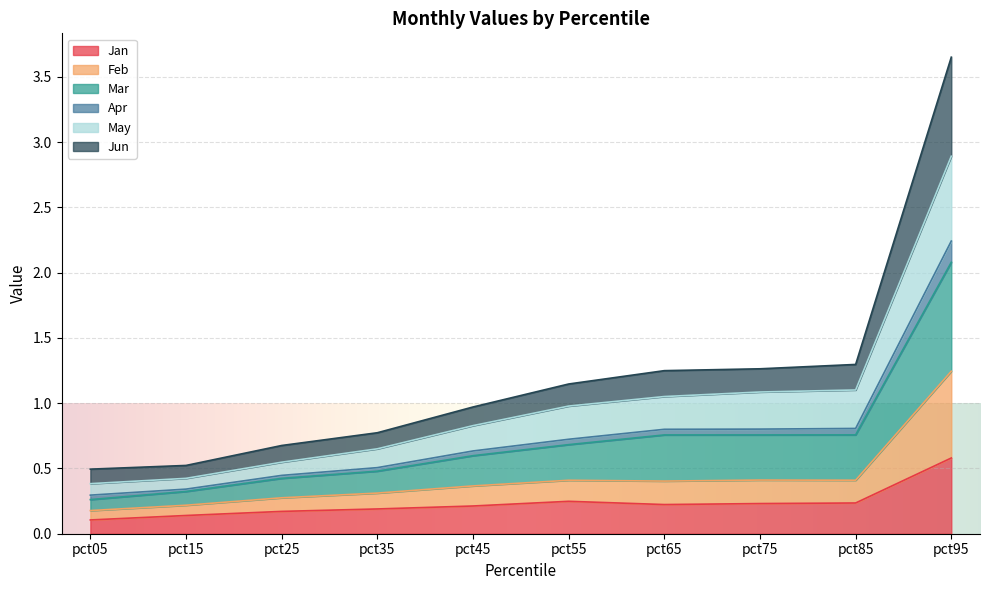

At which category is the sum across all series the highest?

pct95